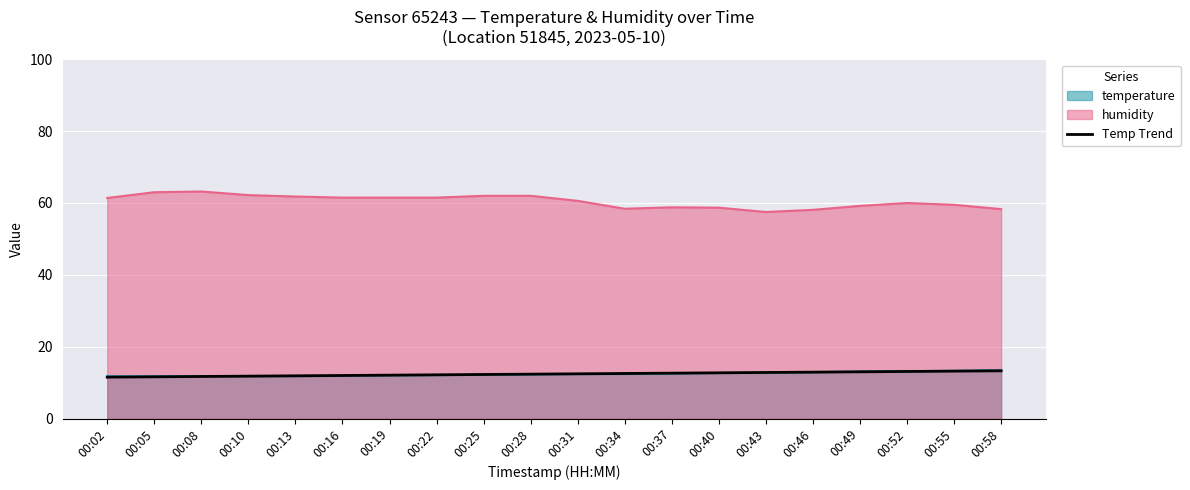

What is the change in value from 00:02 to 00:40?

+1.2